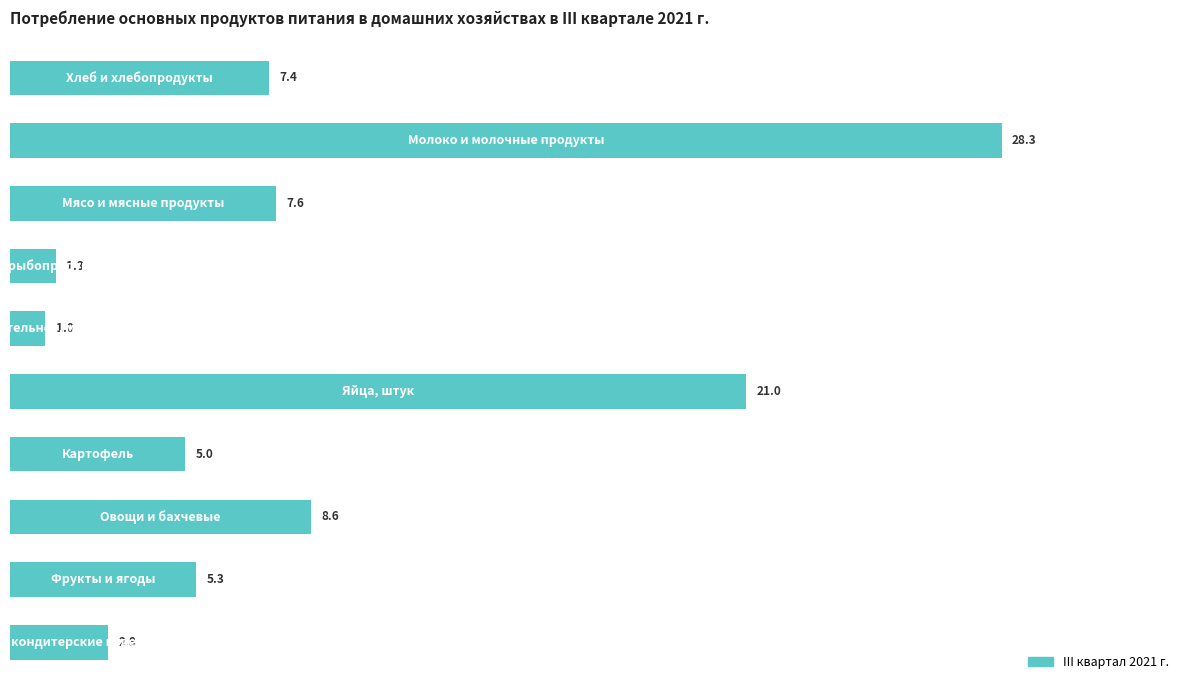

Does the chart contain any negative values?

No